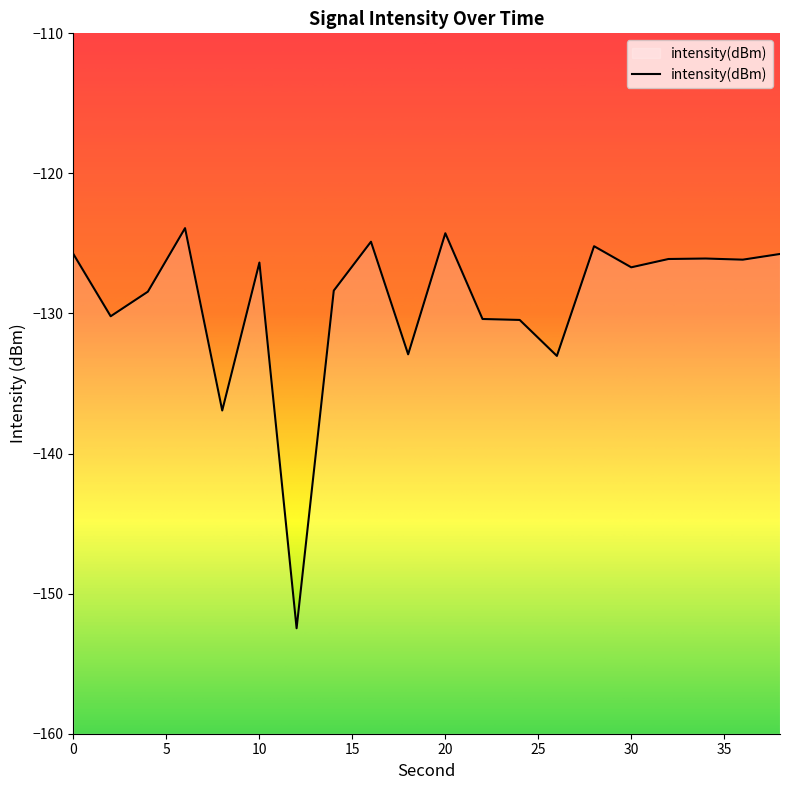

What is the sum of the values at 16 and 0?

-250.6